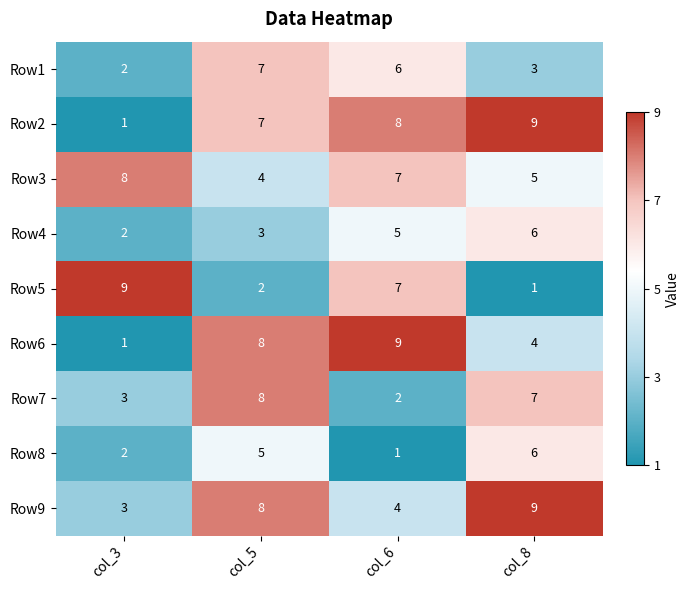

How many Row4 values are between 3 and 6?

3